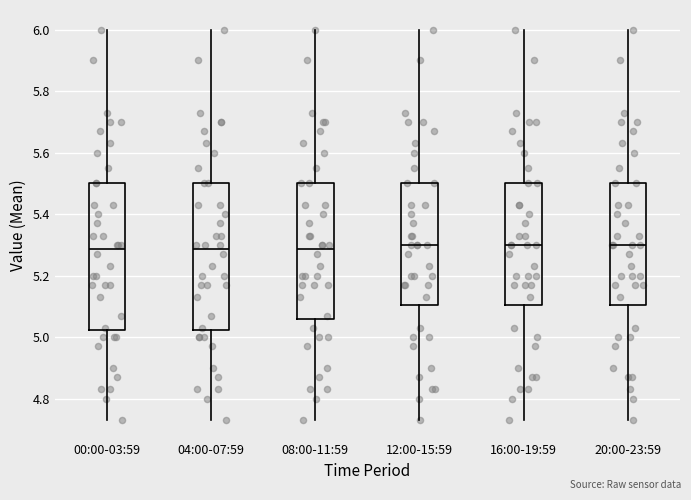

Where is the lower edge of the box for 04:00-07:59 on the y-axis? The values are not printed on the chart, so give them approximately, as read against the axis.

5.02